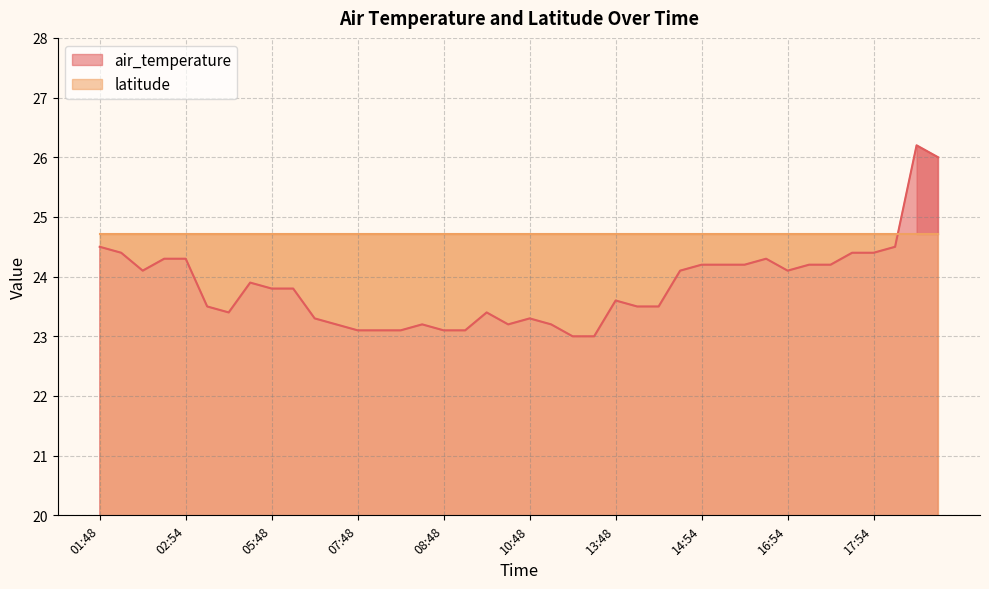

What is the ratio of the value at 2015-01-01T14:48 to the value at 2015-01-01T15:00?

1.0